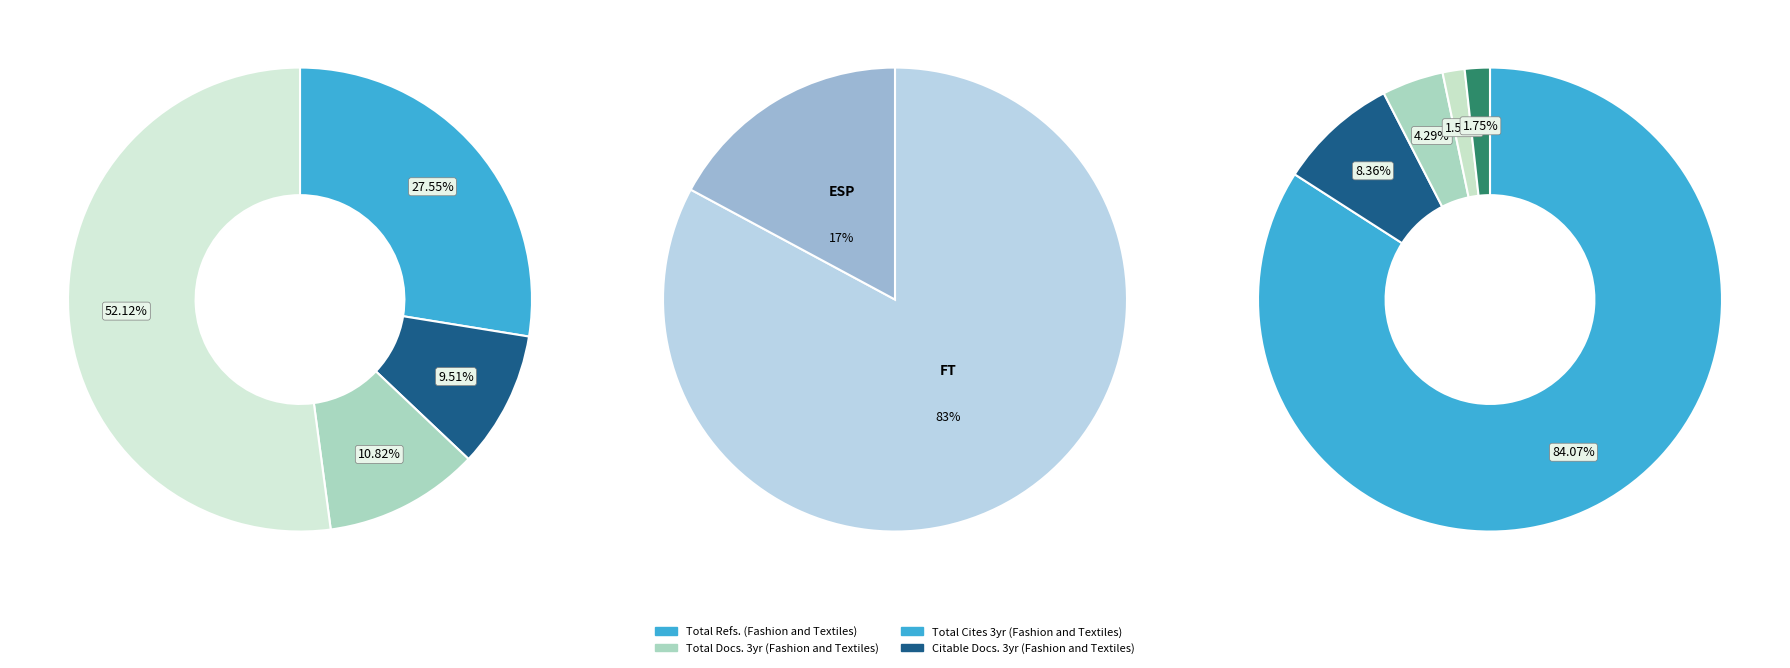

What percentage do Fashion and Textiles and Environment and Social Psychology together represent?

100.0%